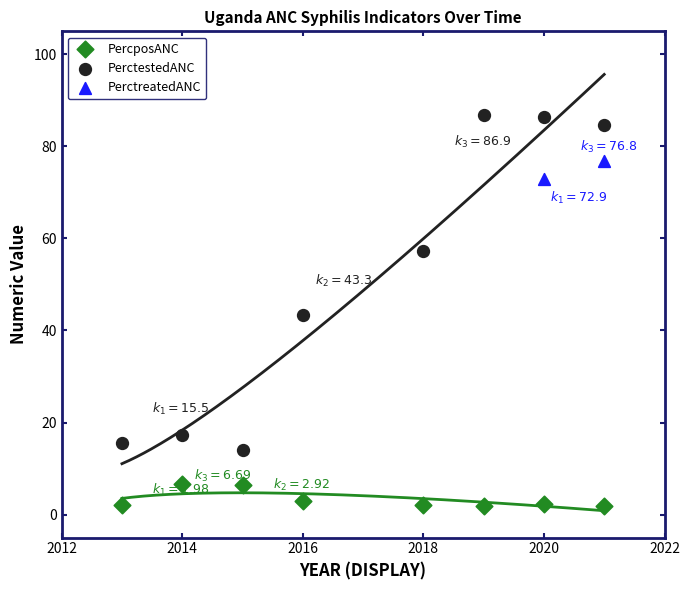

Which series contains the highest Y value?

PerctestedANC